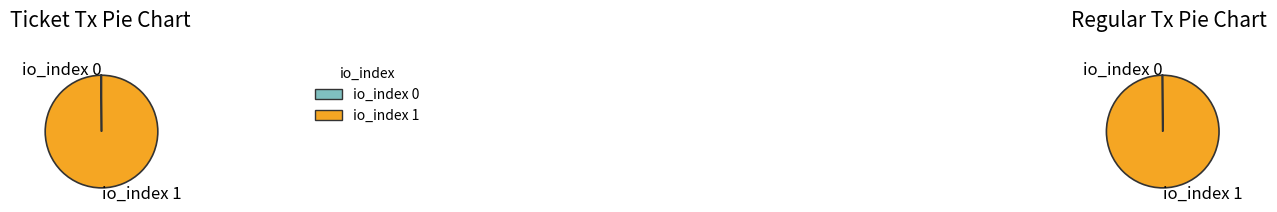

What percentage is NOT represented by io_index 0?

99.8%